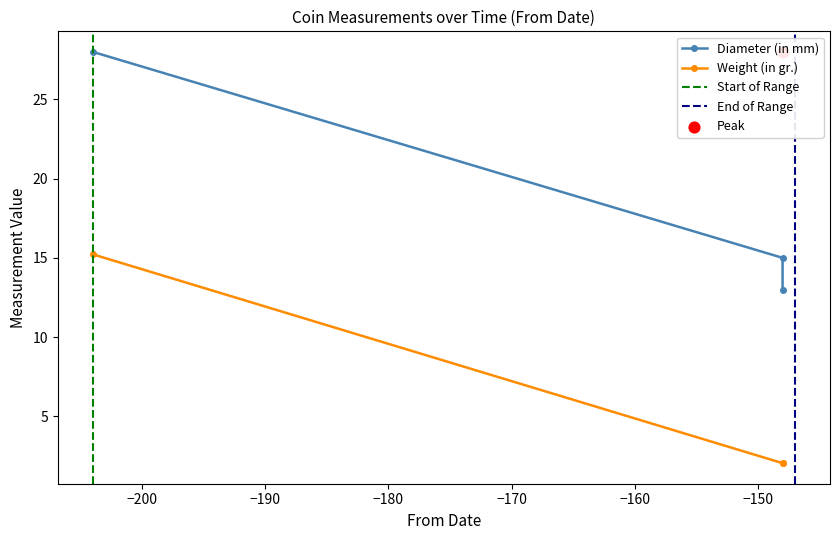

At how many categories does at least one series exceed 4?

3